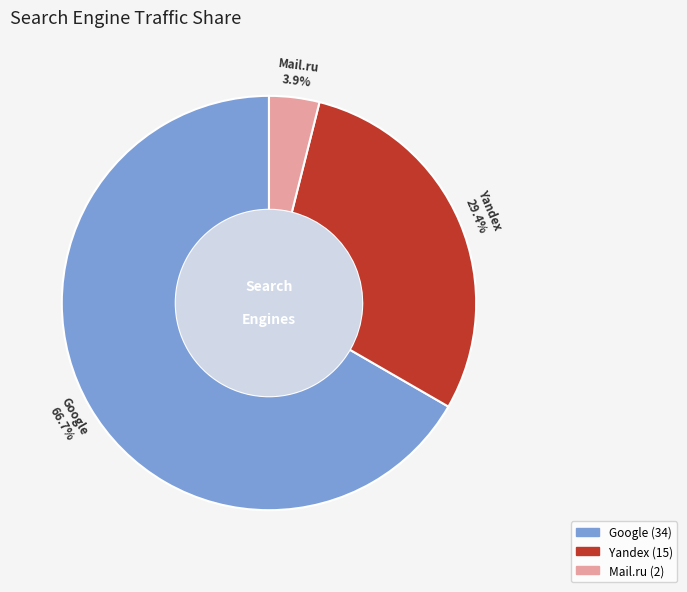

Is there any slice that represents more than half of the pie?

Yes